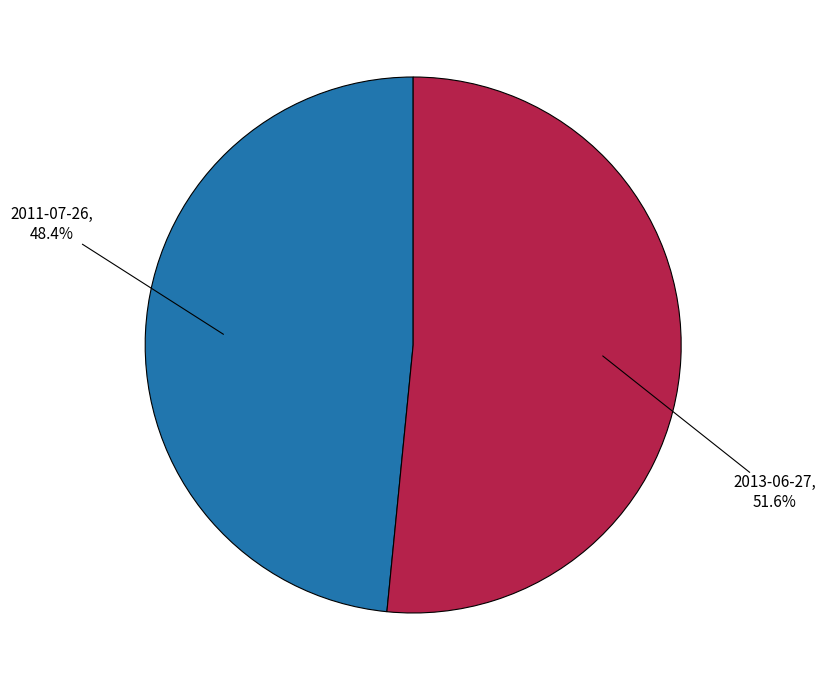

Is there any slice that represents more than half of the pie?

Yes